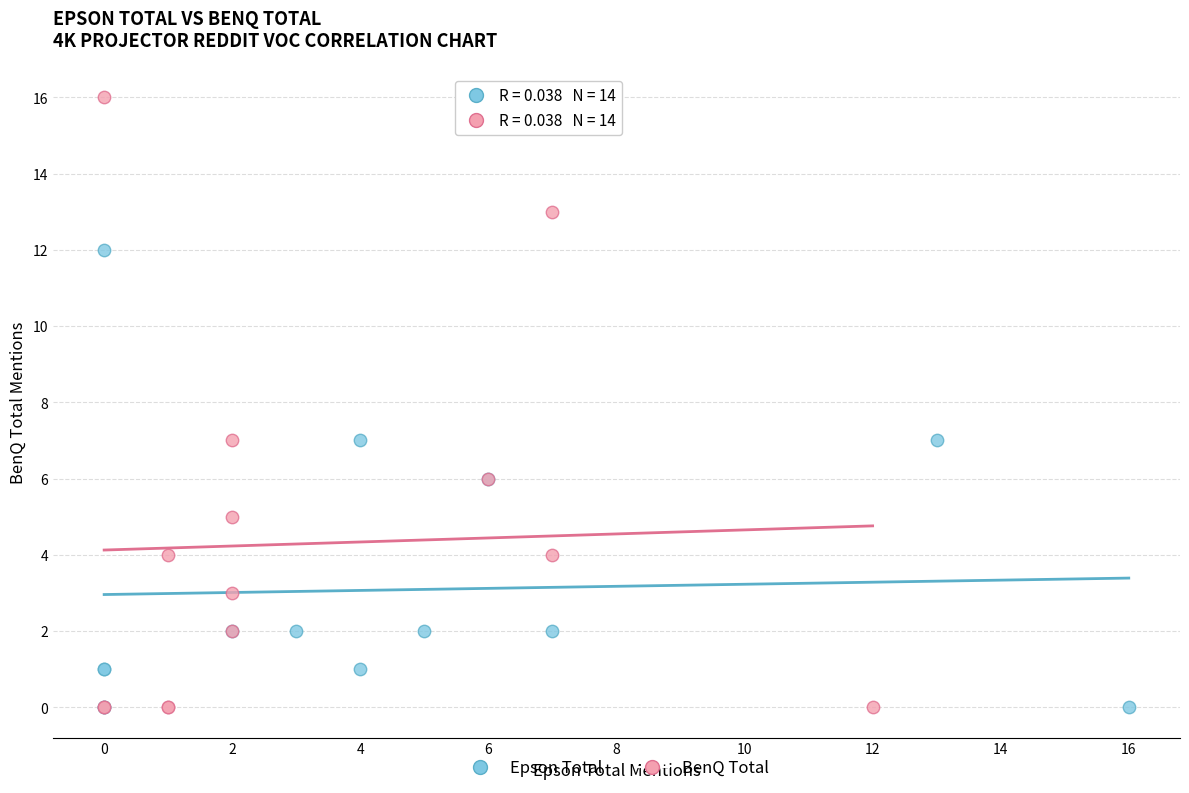

Which series reaches the maximum Y coordinate?

BenQ Total